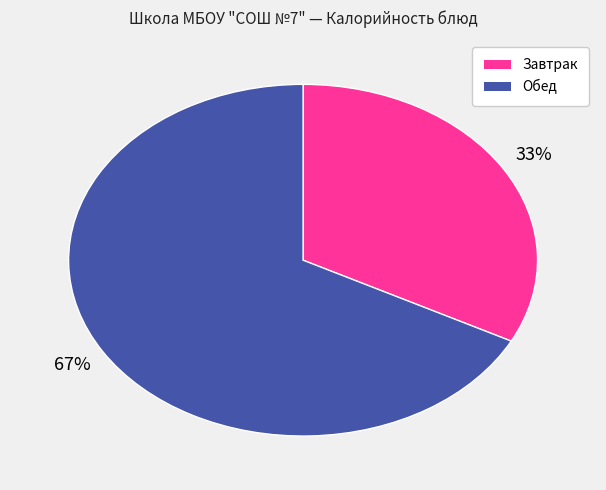

To the nearest percent, what is the average slice percentage?

50%